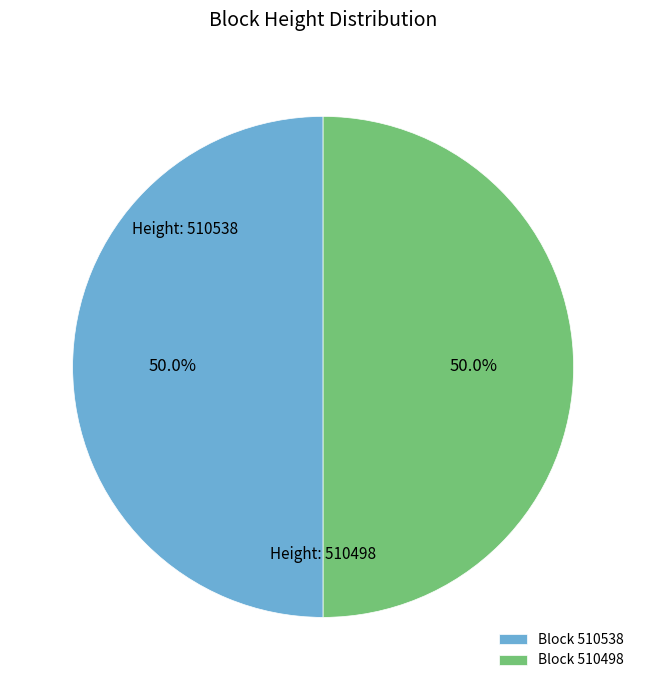

What is the total percentage of Block 510498 and Block 510538?

100.0%